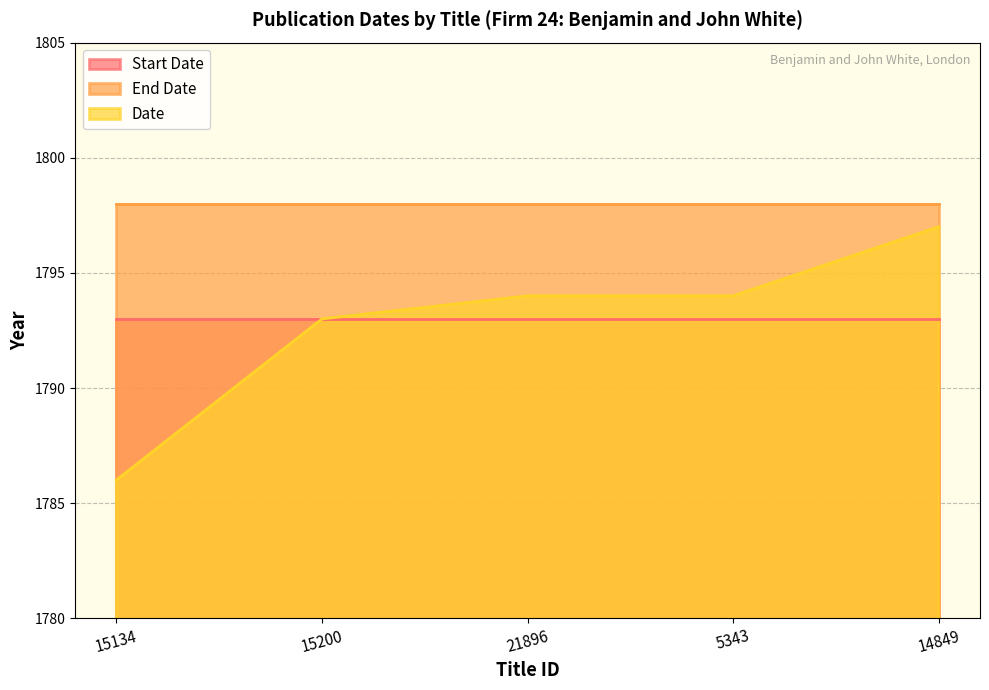

Reading right to left, extract all data points from this chart.

Start Date: 14849=1793	5343=1793	21896=1793	15200=1793	15134=1793
End Date: 14849=1798	5343=1798	21896=1798	15200=1798	15134=1798
Date: 14849=1797	5343=1794	21896=1794	15200=1793	15134=1786